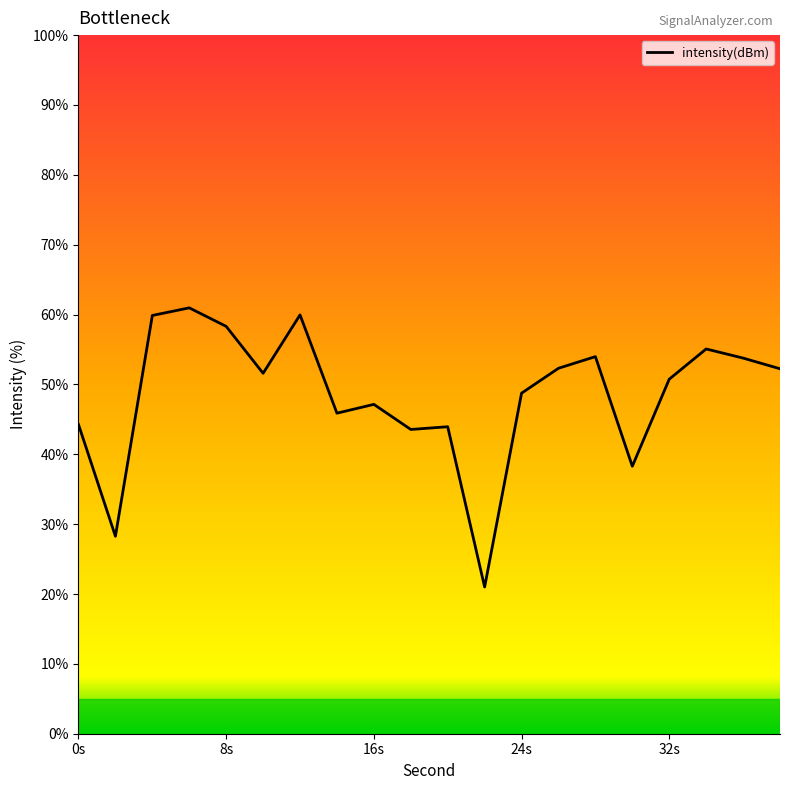

What is the greatest value displayed?

61.0